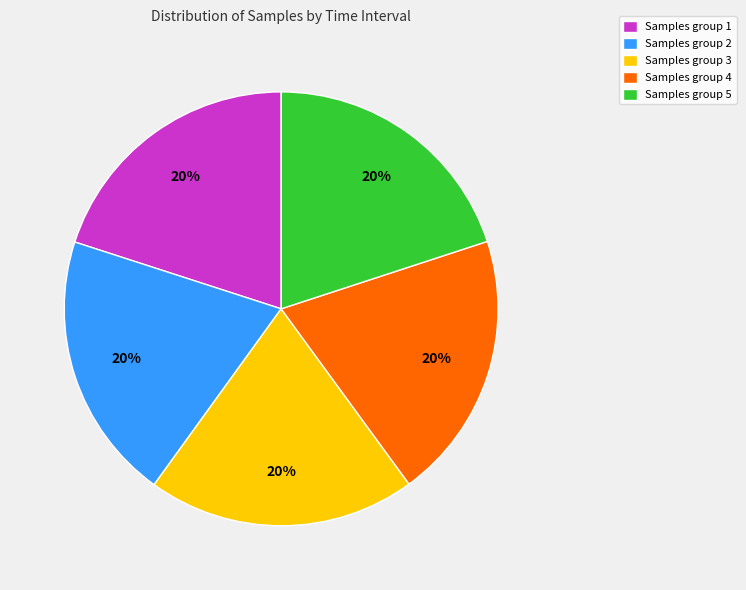

Is it true that Samples group 4 is 11% of the pie?

False